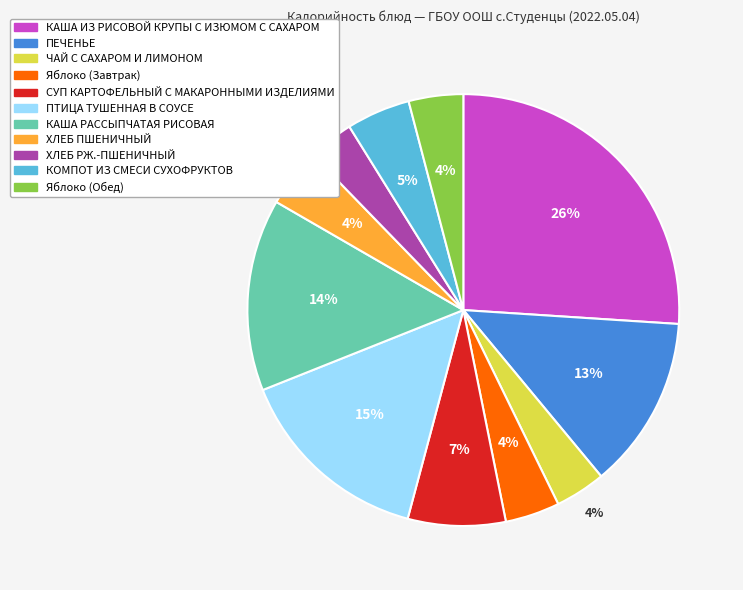

Do ПТИЦА ТУШЕННАЯ В СОУСЕ and ЧАЙ С САХАРОМ И ЛИМОНОМ together represent more than half of the pie?

No